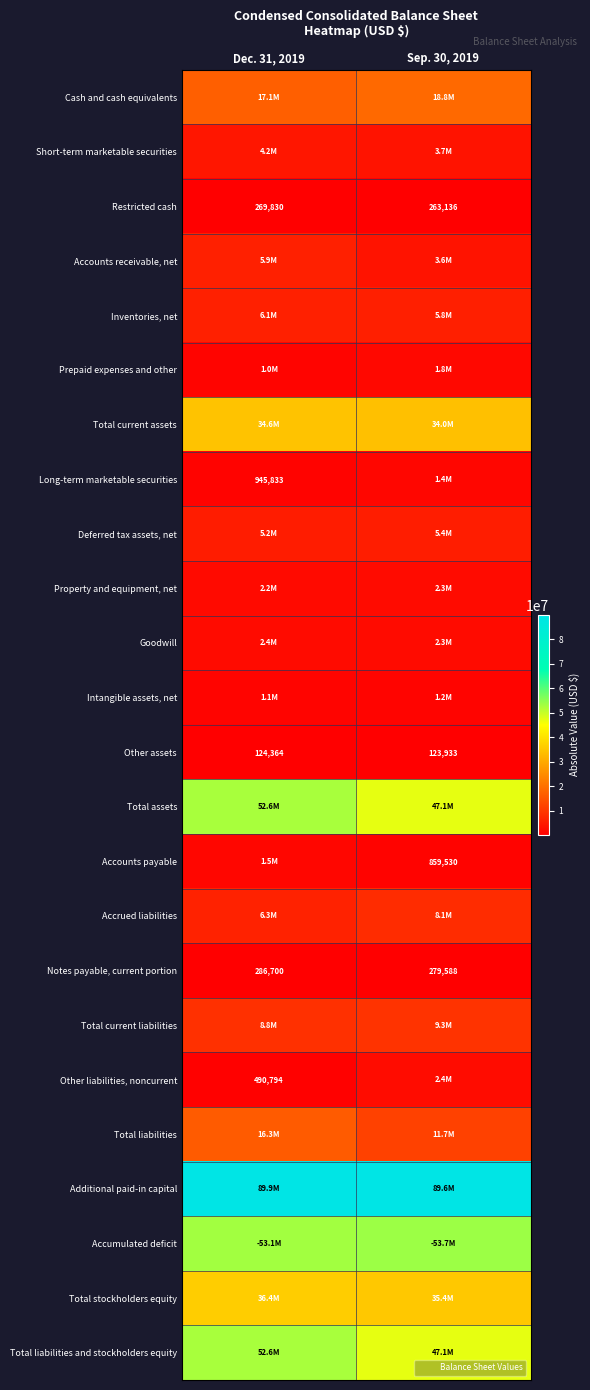

At which label is Accumulated deficit closest to 53421739?

Dec. 31, 2019